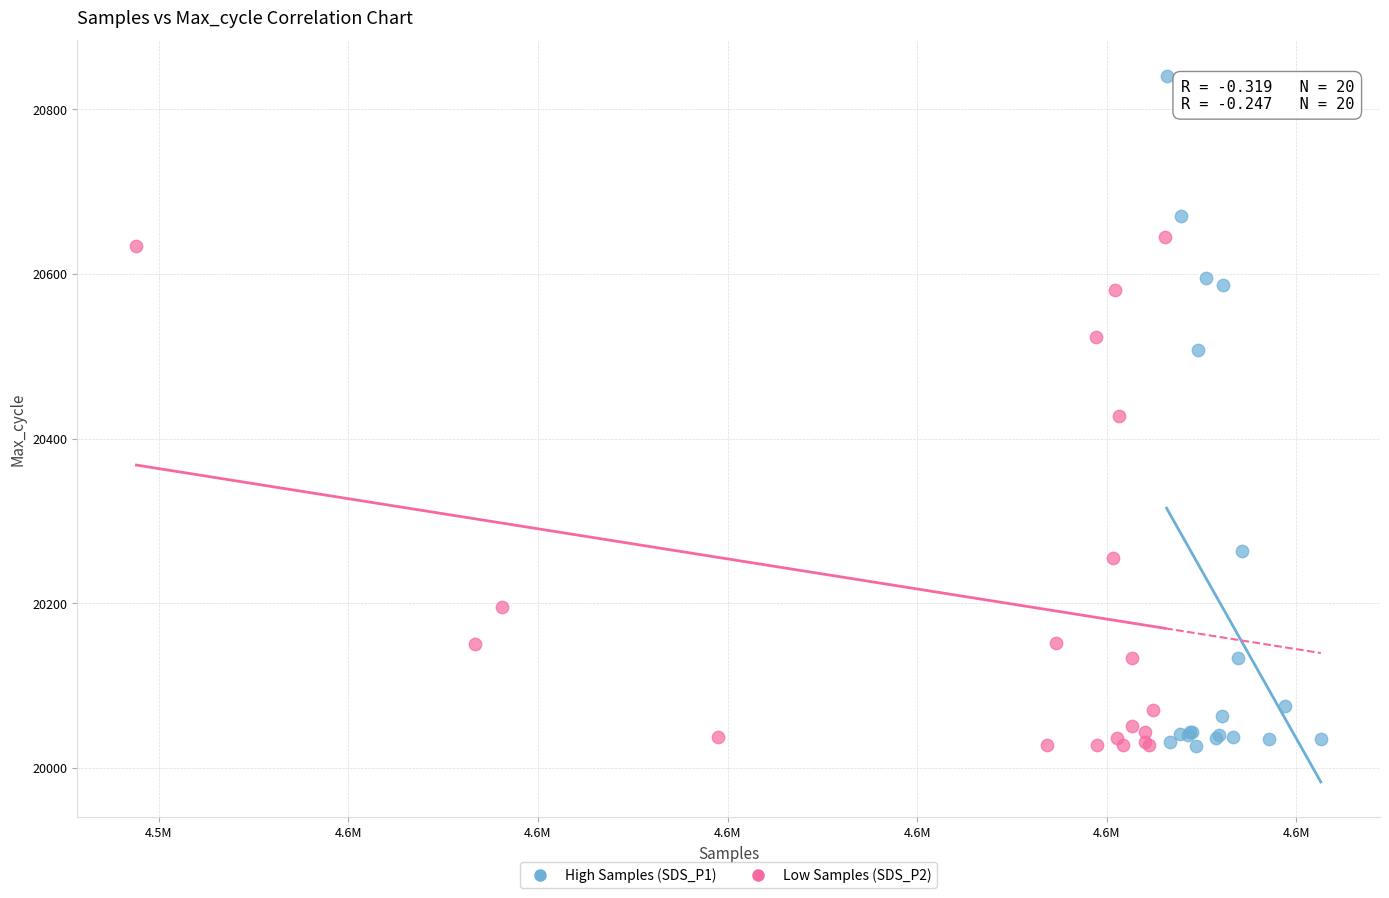

Which series has the widest spread of Y values?

High Samples (SDS_P1)